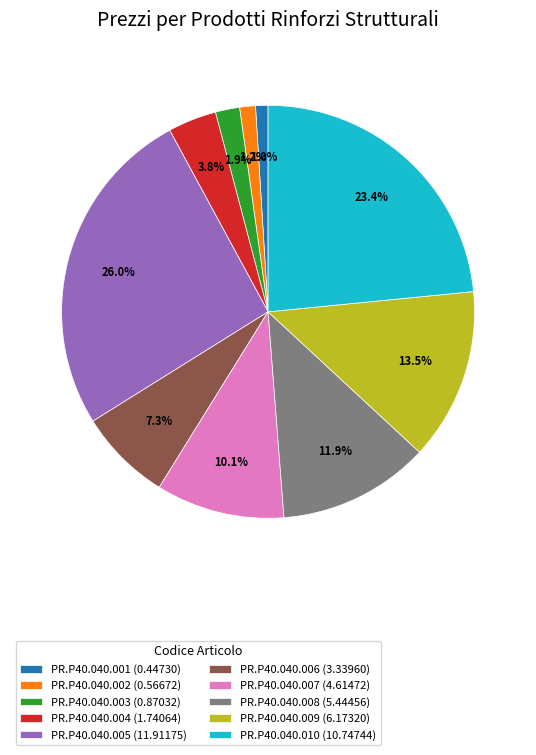

Does PR.P40.040.003 account for over 50% of the chart?

No